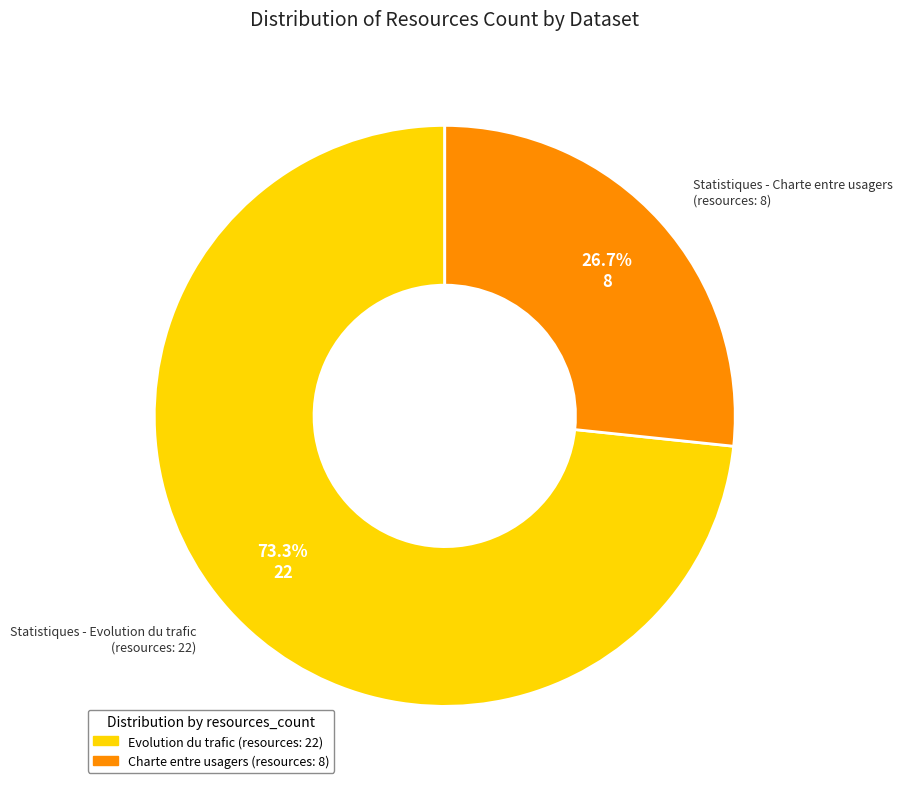

Is there any slice that represents more than half of the pie?

Yes